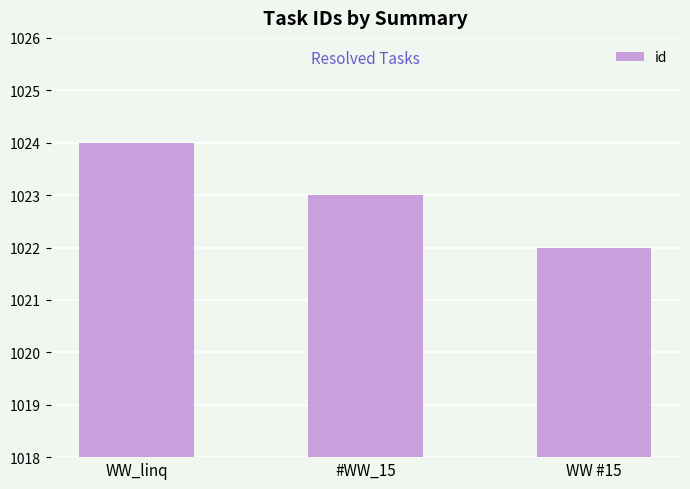

What is the maximum value shown in the chart?

1024